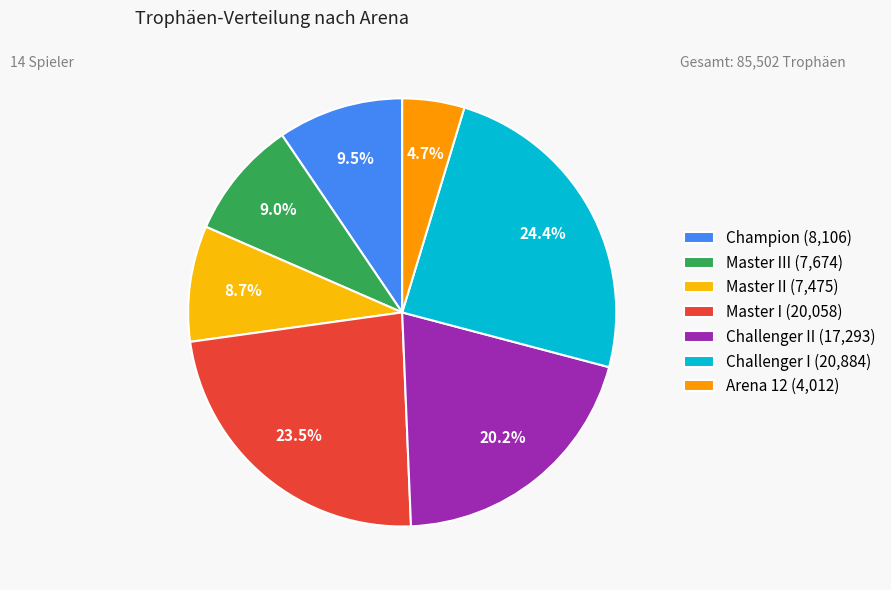

How many segments does this pie chart have?

7